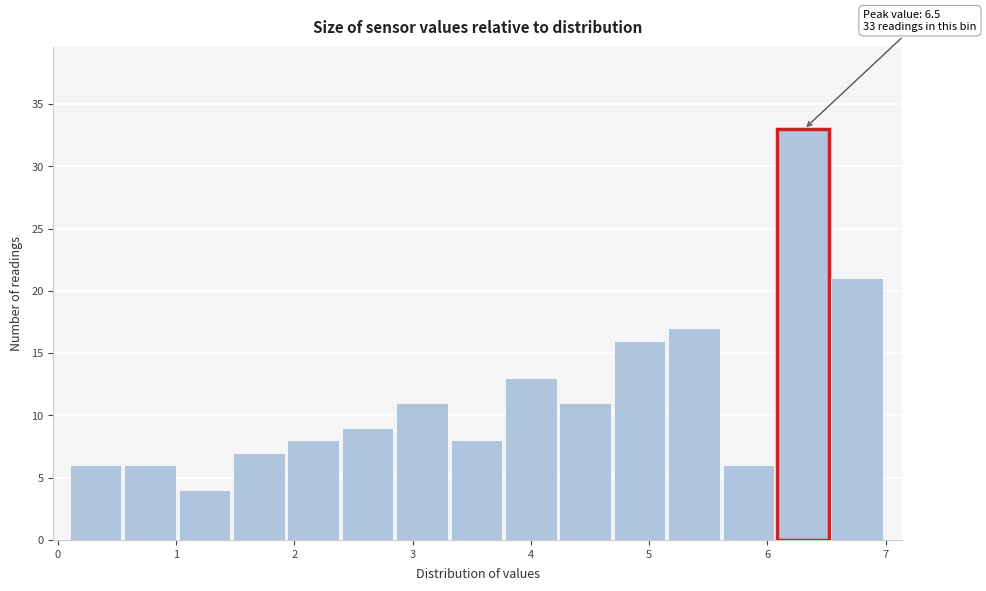

Which range on the x-axis has the tallest bar?

6.08 to 6.54